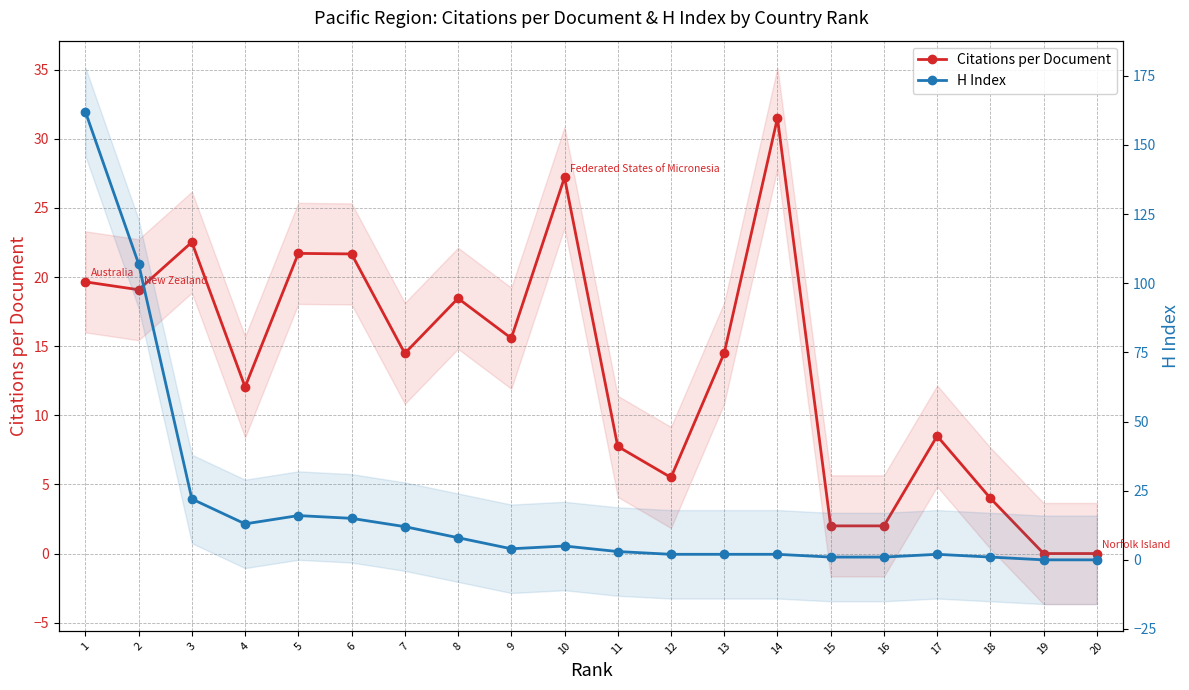

Which category has the highest value across all series?

1